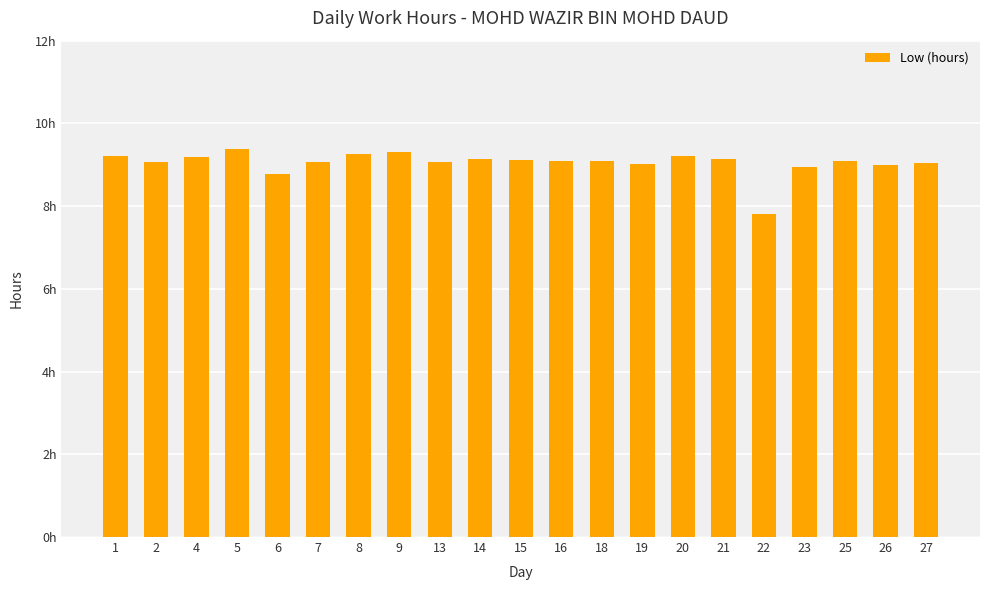

What is the difference between the maximum and minimum values?

1.5